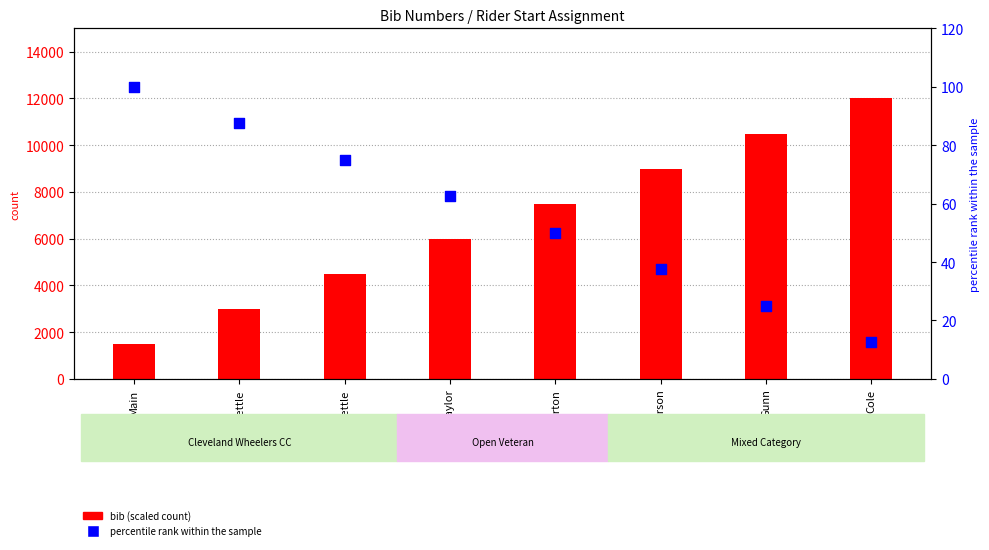

Which series contains the highest Y value?

bib (scaled)